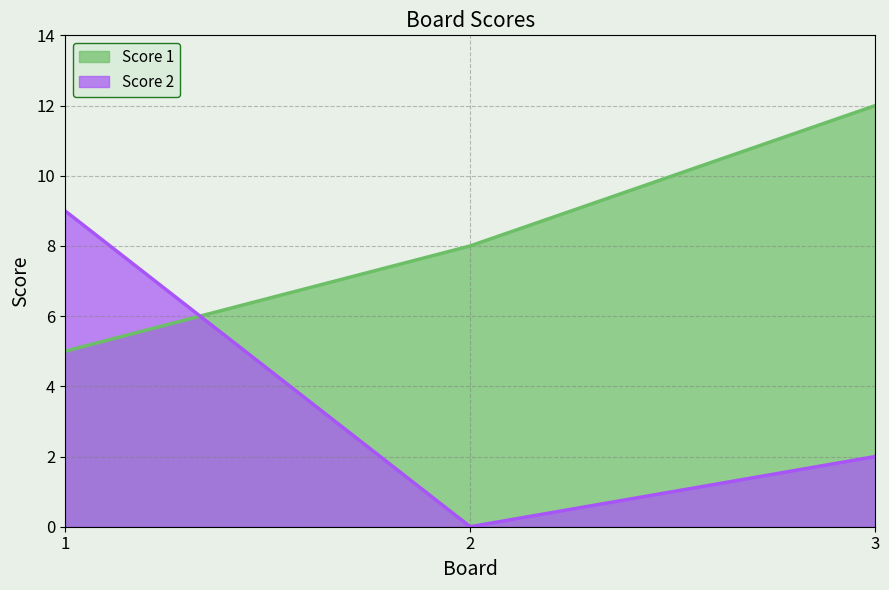

At how many categories does at least one series exceed 6?

3